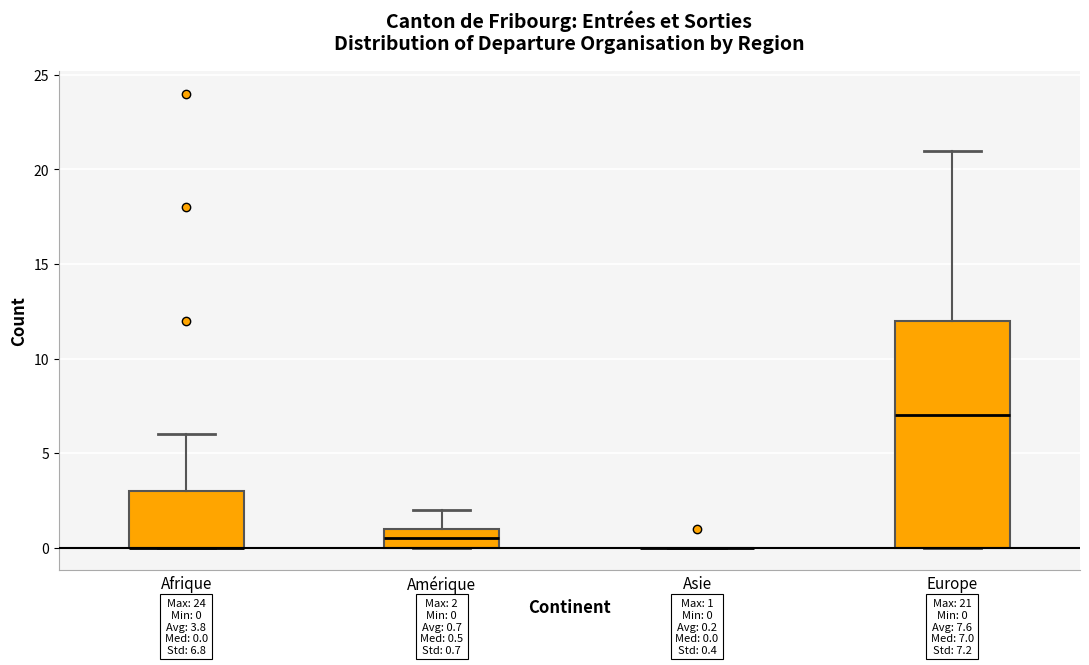

Comparing the boxes themselves (not the whiskers), which one is the tallest?

Europe